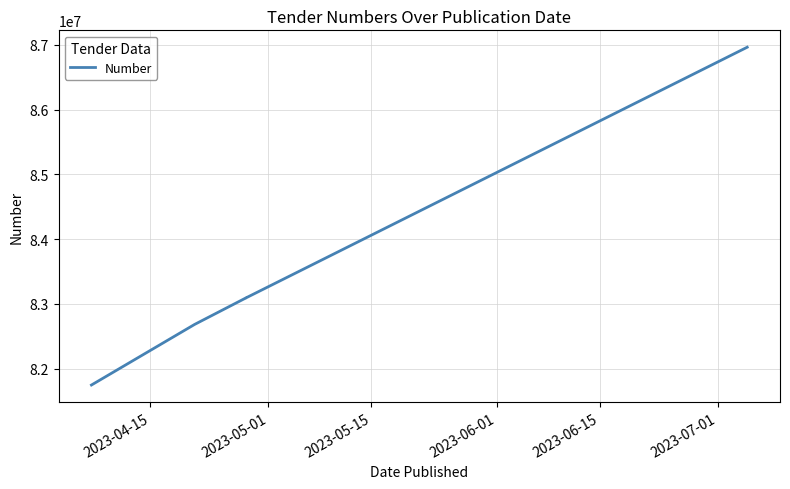

What is the greatest value displayed?

86963950